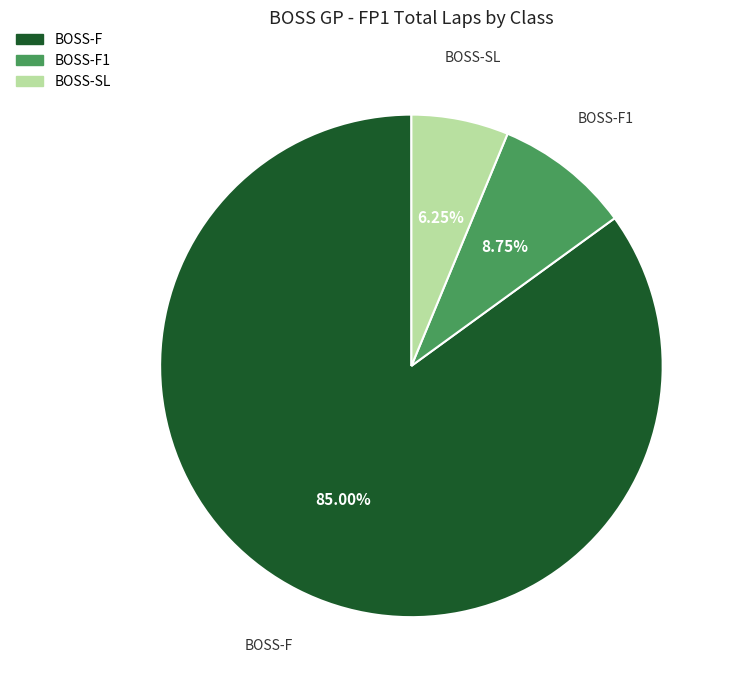

Combined, do BOSS-SL and BOSS-F1 account for over 50%?

No